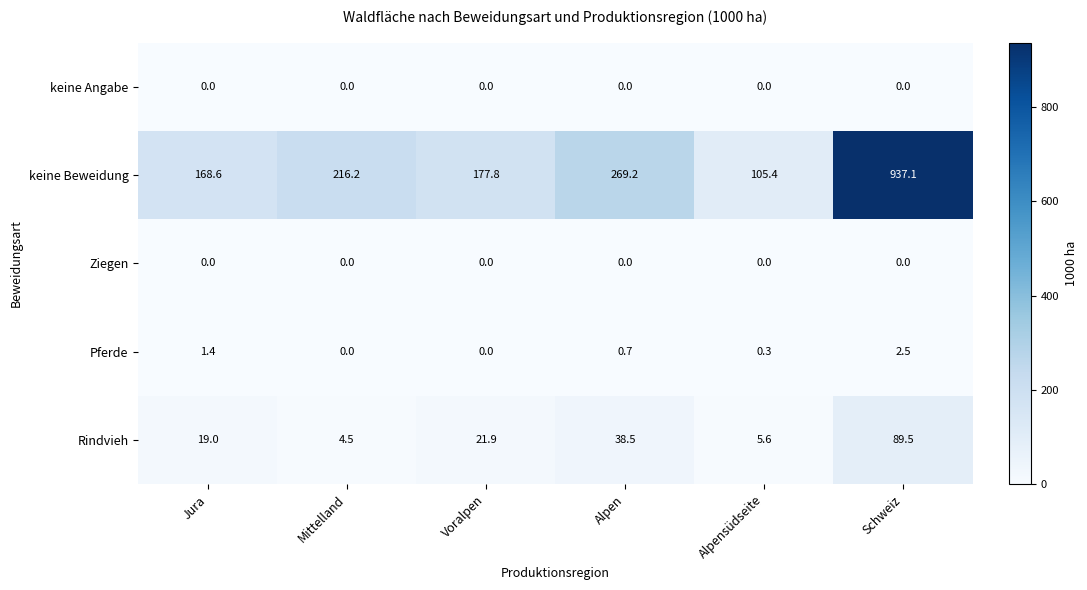

What is the difference between the second highest and second lowest values in the keine Beweidung series?

100.6